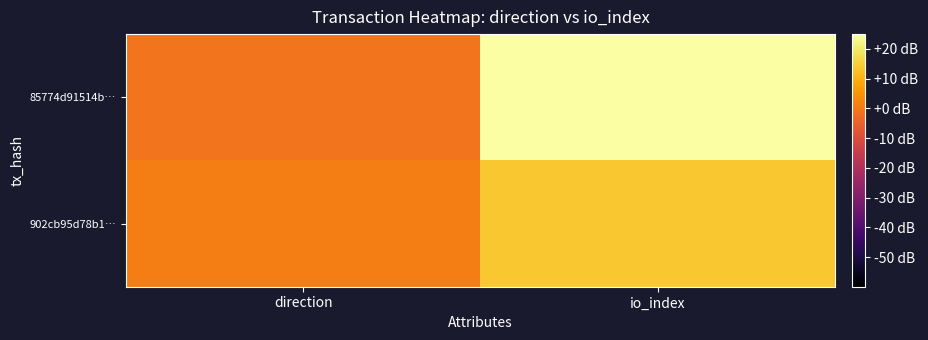

Which label corresponds to the smallest value in the chart?

direction